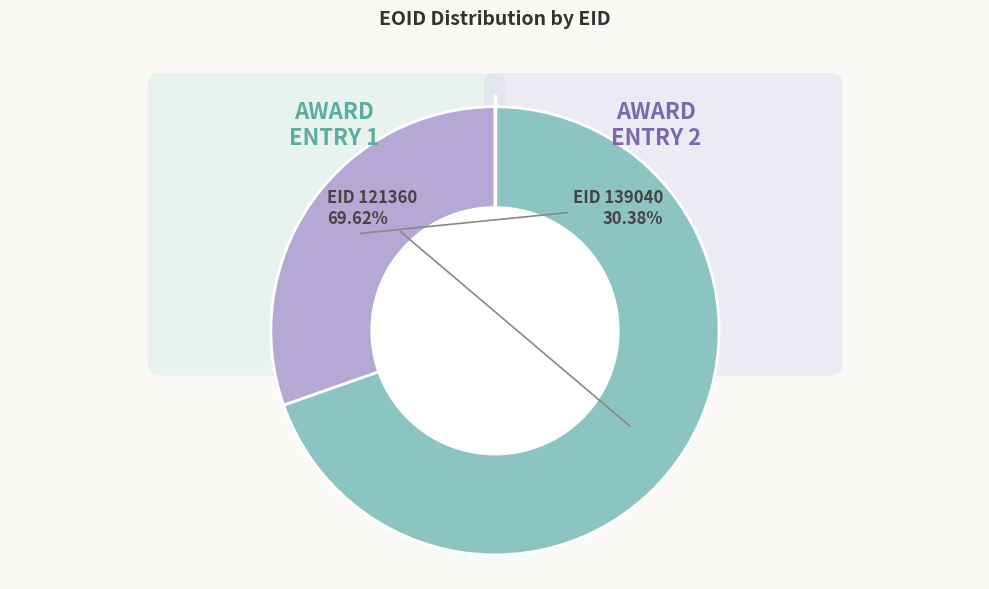

What is the largest slice in the pie chart?

121360